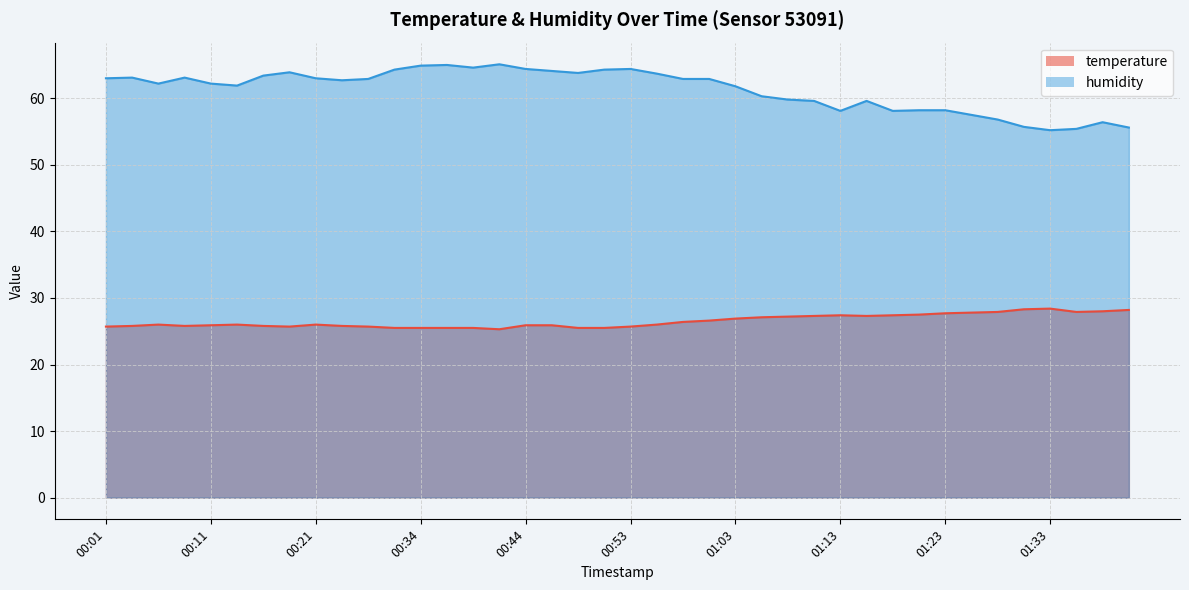

True or false: temperature and humidity intersect in this chart.

False